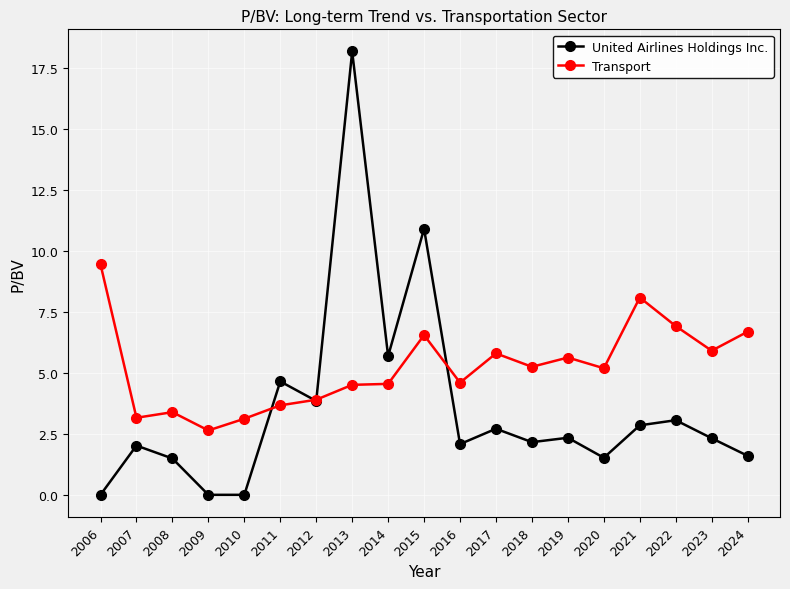

At which category does Transport reach its first local valley?

2007